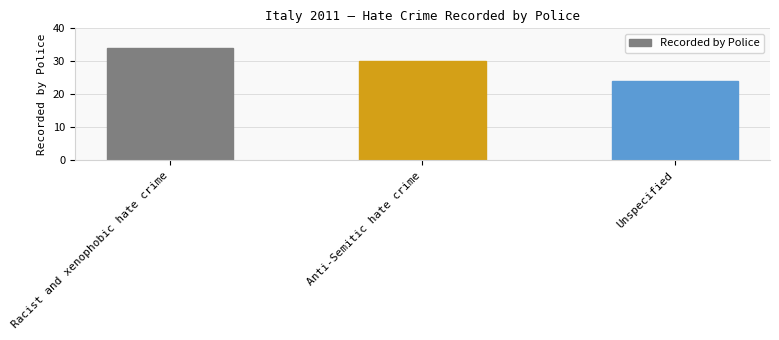

Reading right to left, transcribe all the data shown in this chart.

Unspecified=24	Anti-Semitic hate crime=30	Racist and xenophobic hate crime=34